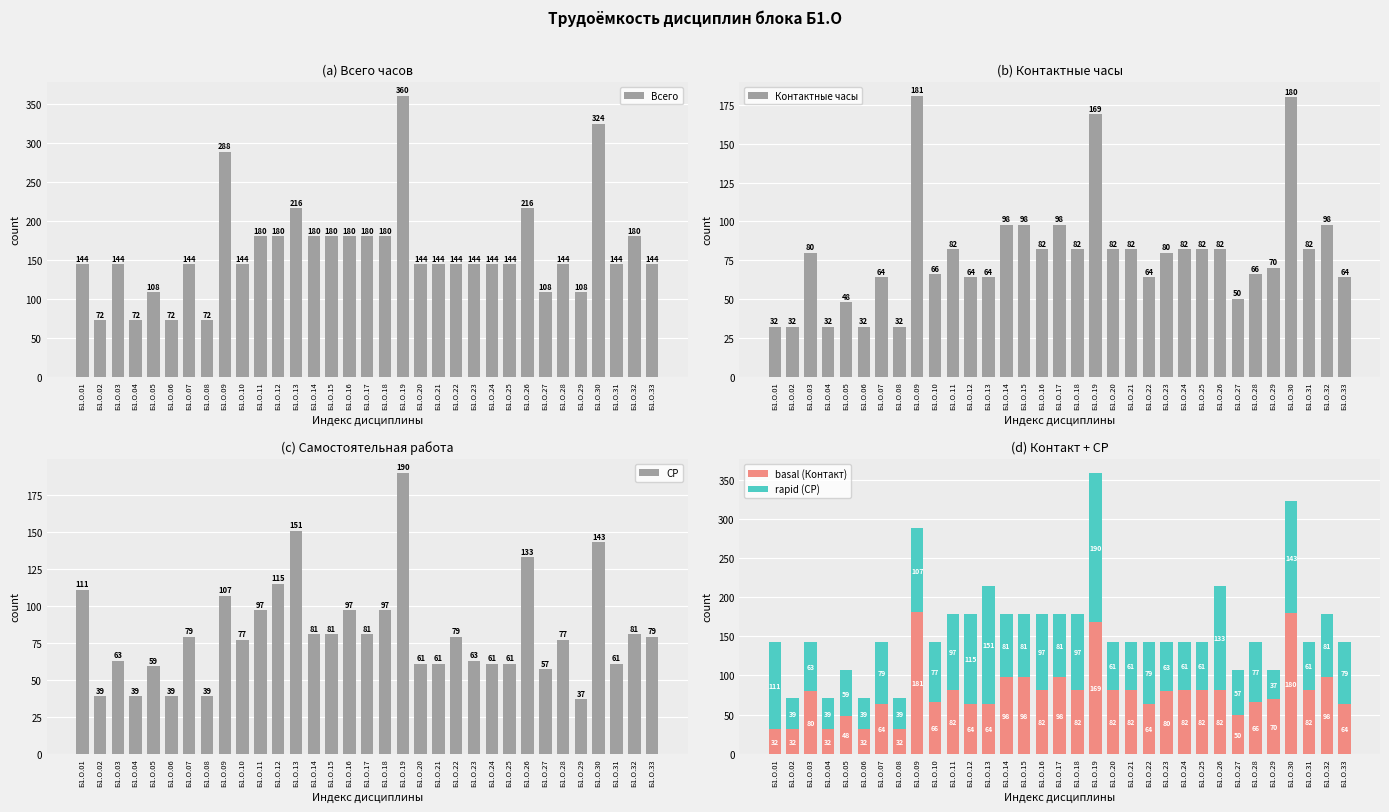

The value of Контактные часы at Б1.О.26 is 82. True or false?

True